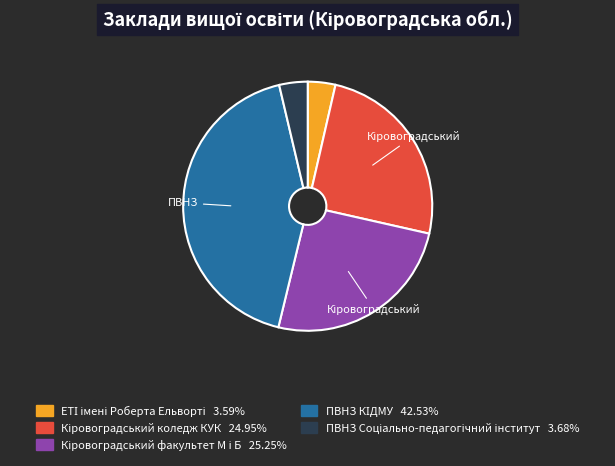

Is there any slice that represents more than half of the pie?

No